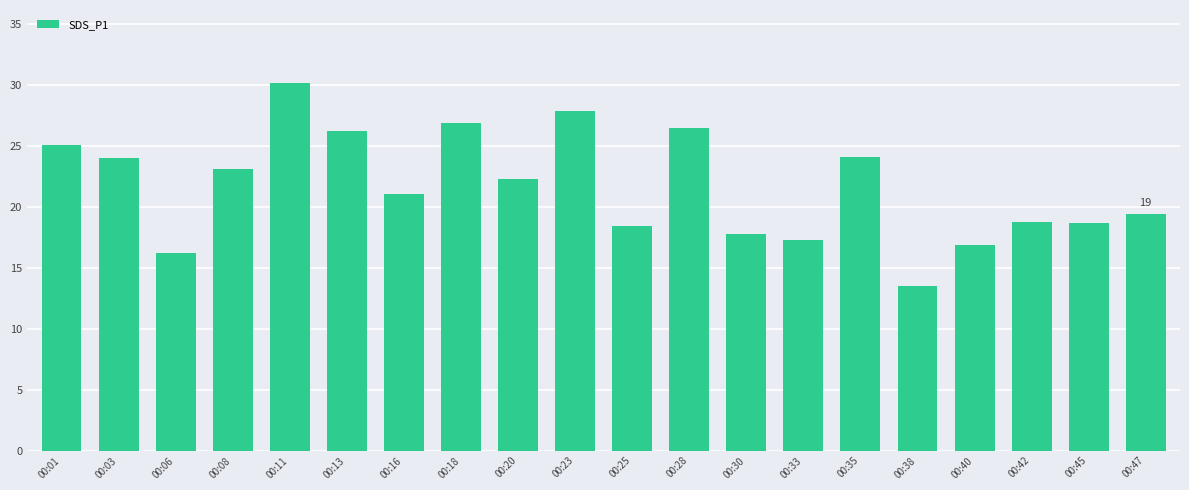

Which category has the lowest value across all series?

00:38